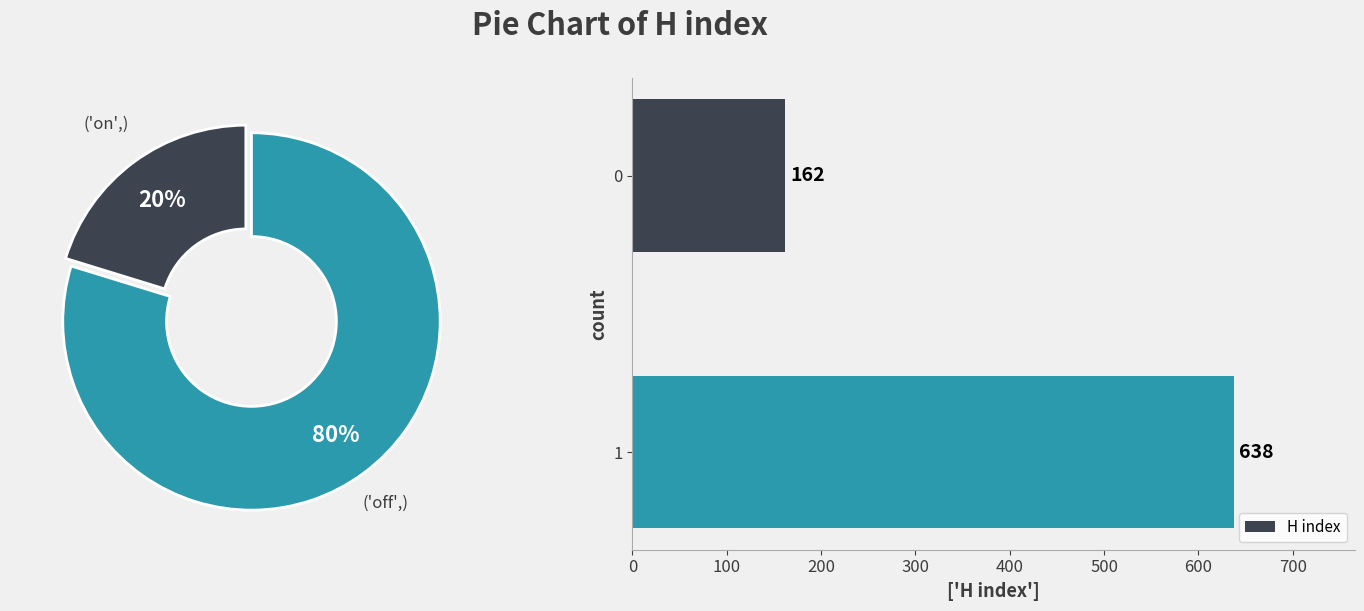

To the nearest percent, what percentage of the pie is 0?

20%